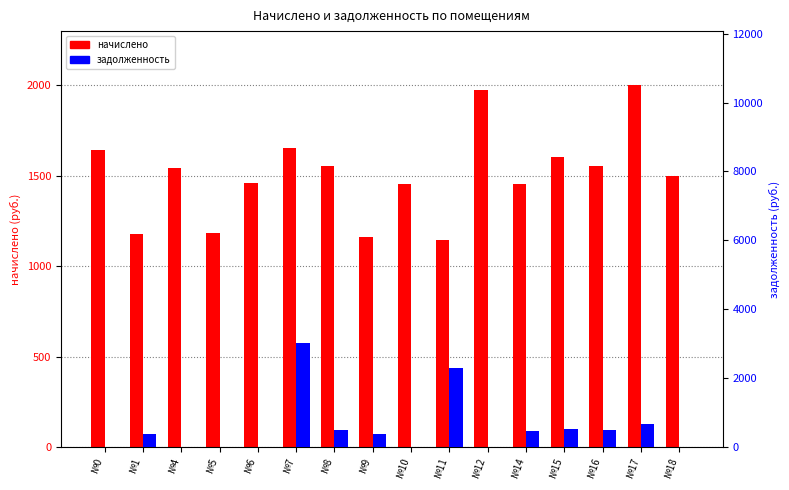

The начислено series shows 844.9 at №14. True or false?

False